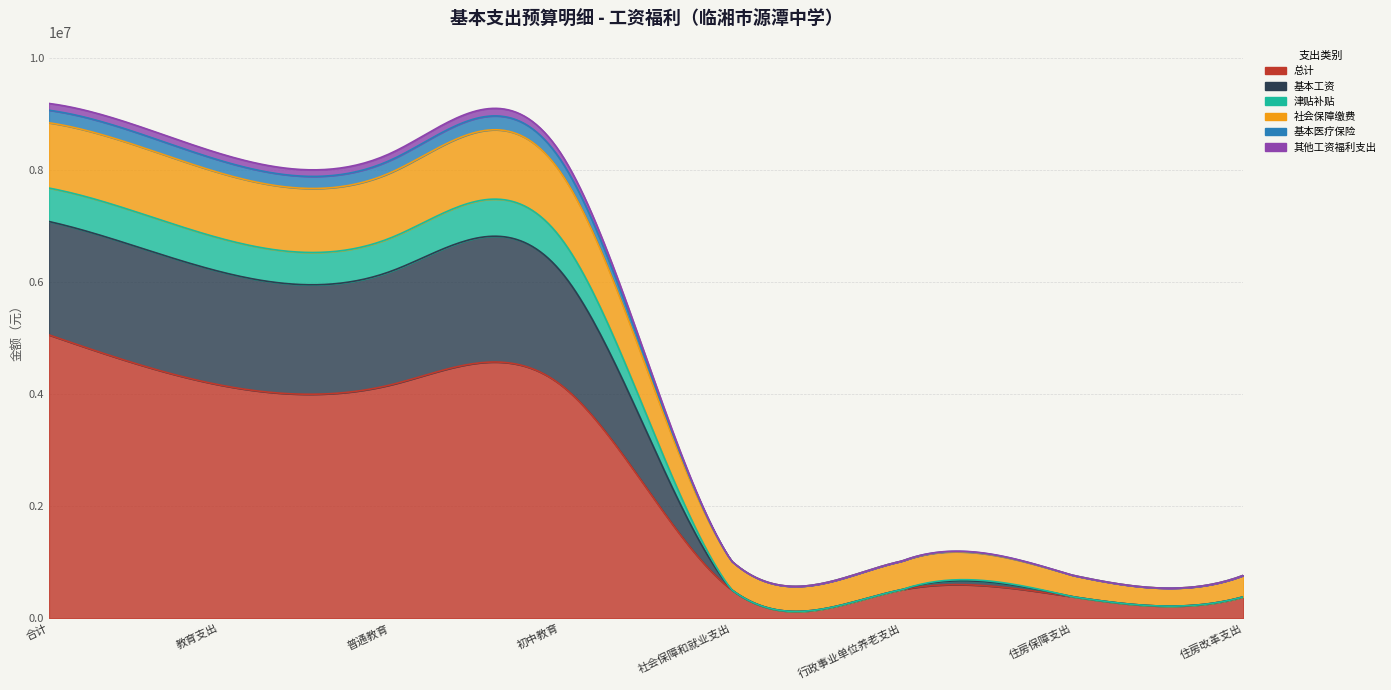

List the series in order of their peak value, highest first.

总计, 基本工资, 社会保障缴费, 津贴补贴, 基本医疗保险, 其他工资福利支出